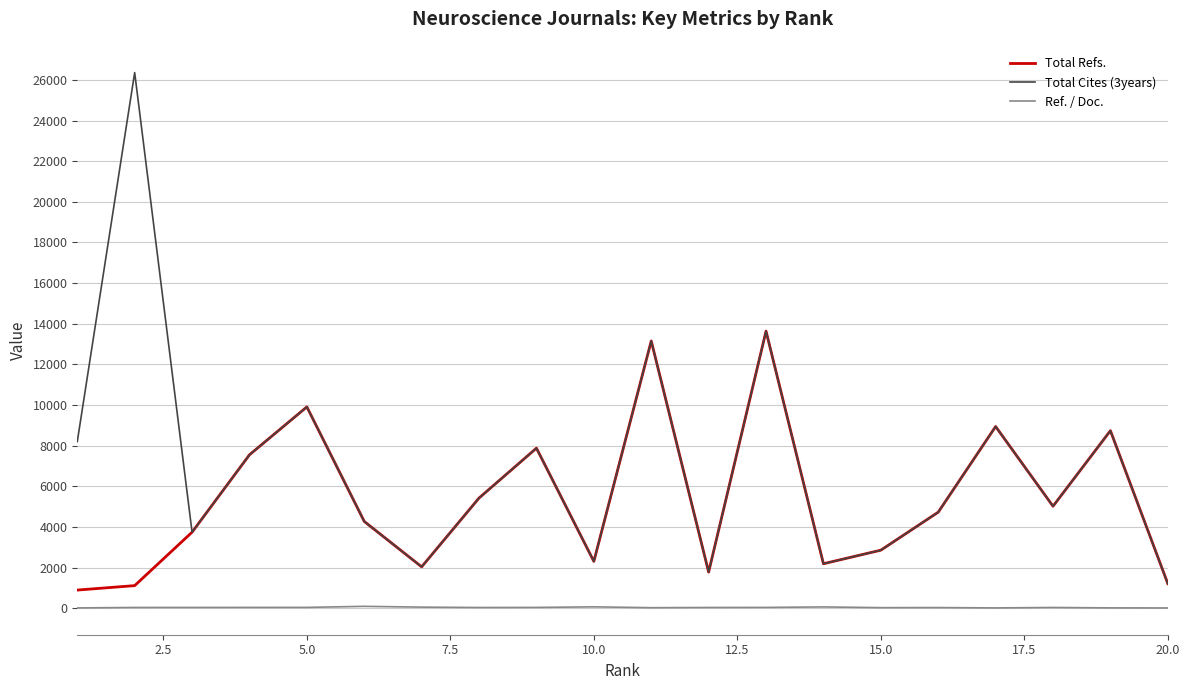

Which series has the largest total across all categories?

Total Cites (3years)